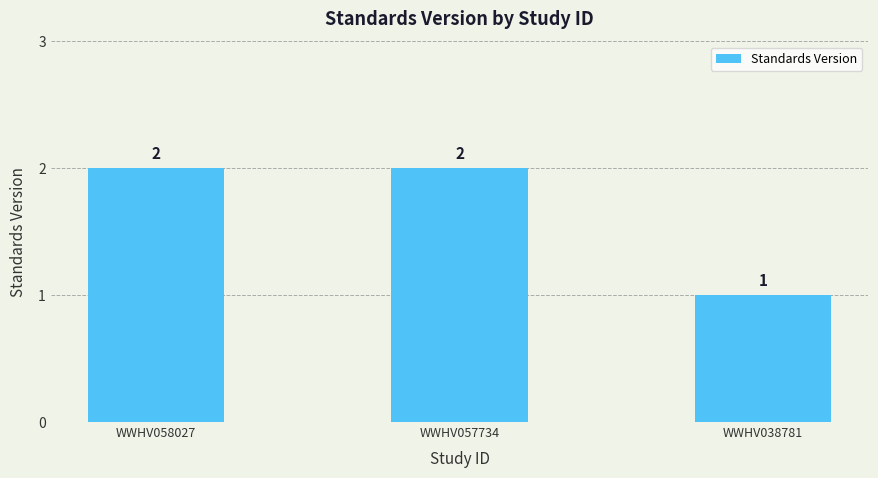

Is it true that the value at WWHV038781 is 1?

True